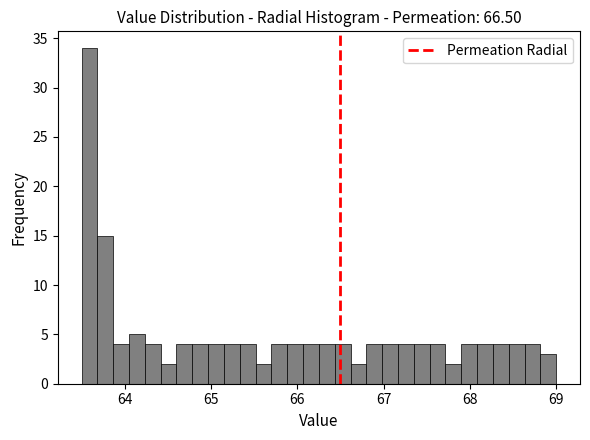

Read against the x-axis, roughly where is the centre of the tallest bar?

63.6